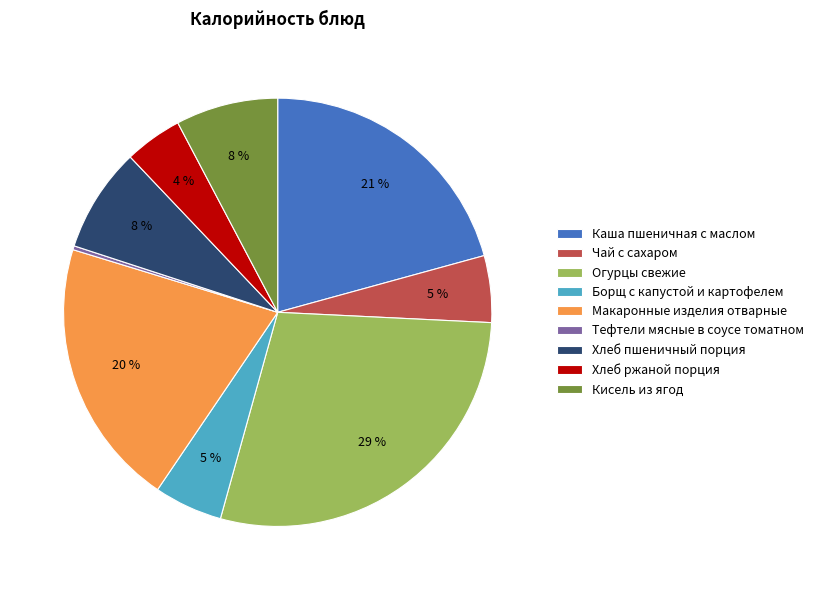

Approximately how many times larger is the value at Макаронные изделия отварные compared to Чай с сахаром?

4.0